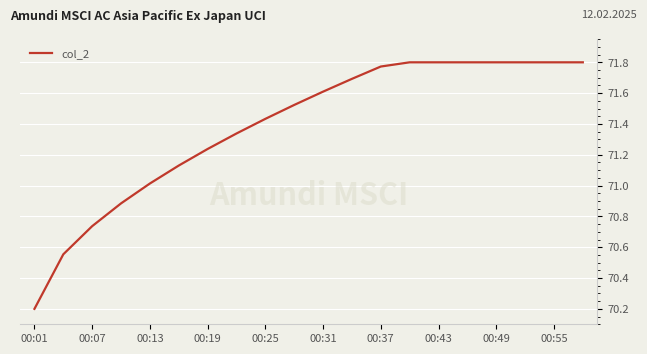

What is the sum of all values?

1427.7